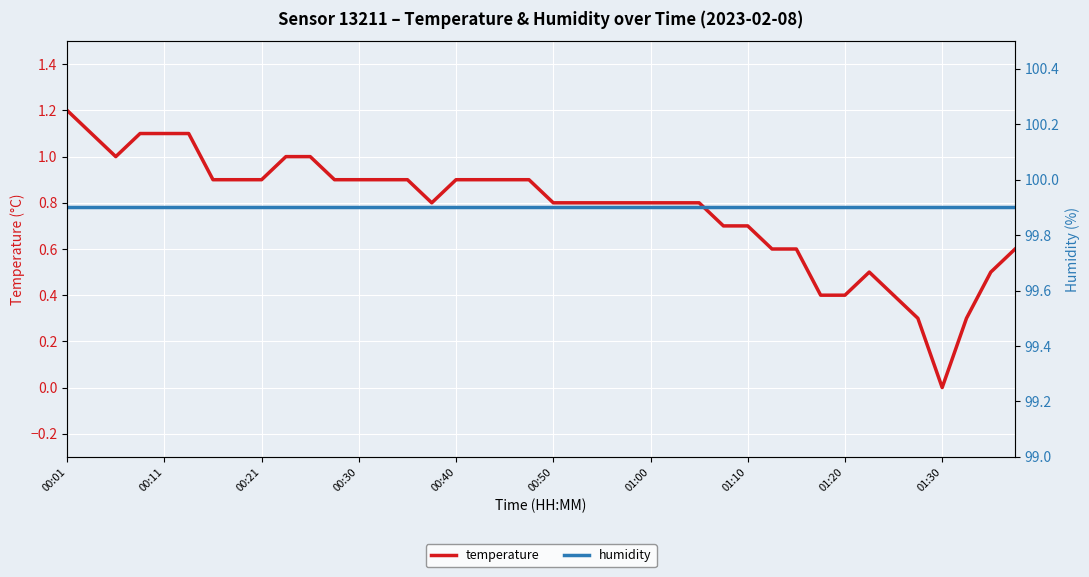

What is the highest value of the temperature series?

1.2